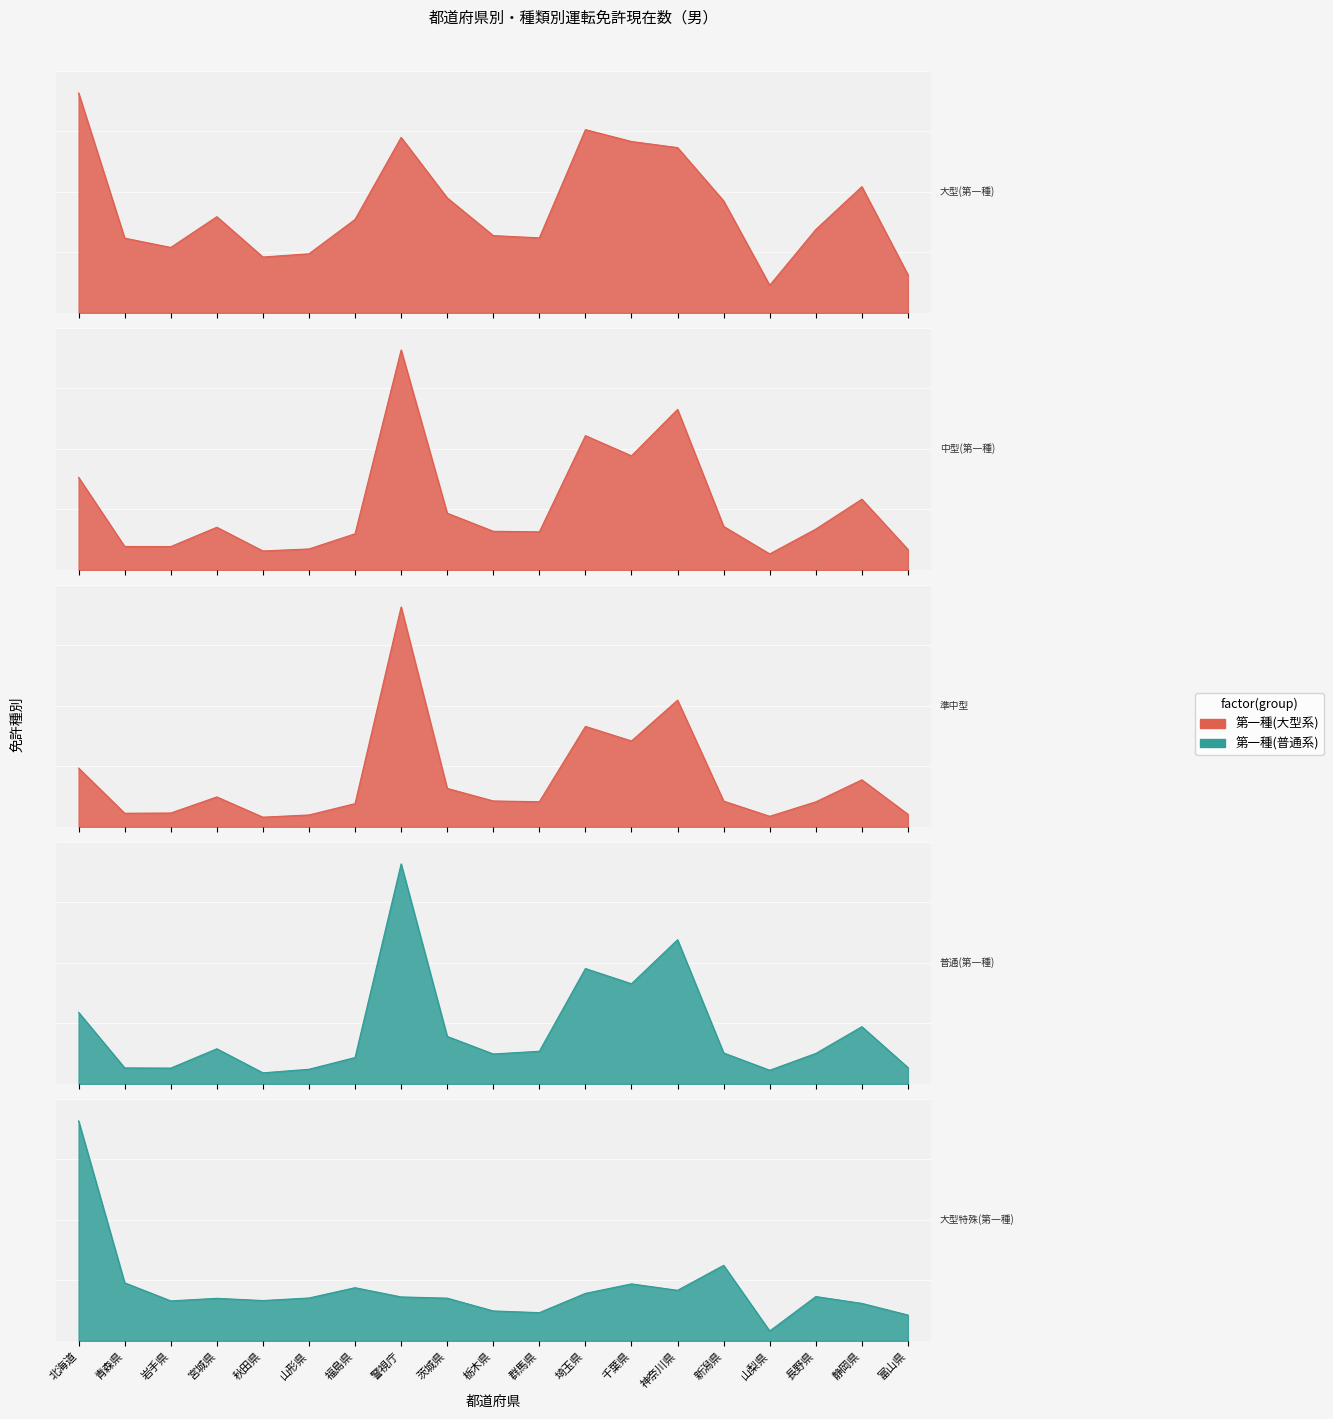

What is the approximate value of 中型(第一種) at 新潟県?

671693